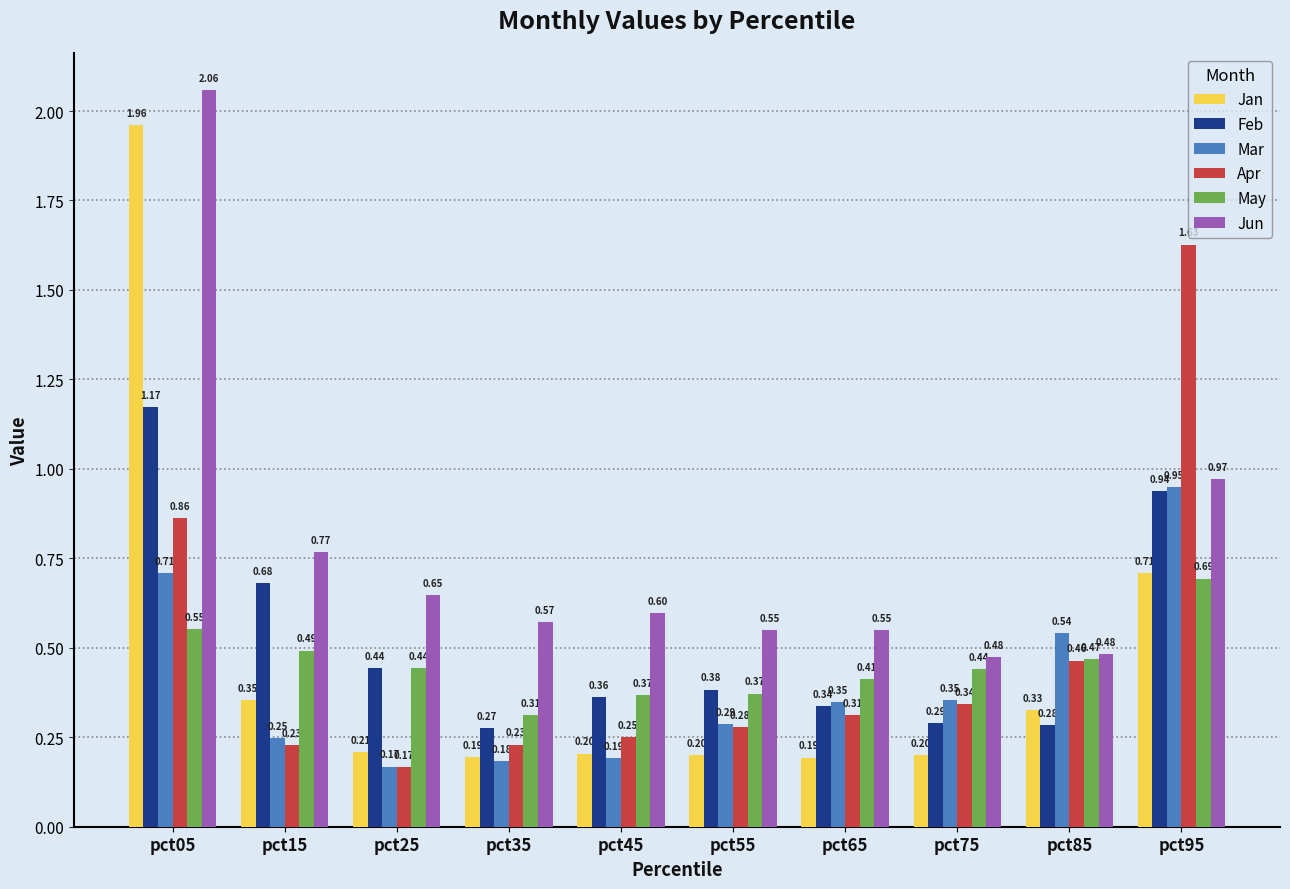

Rank the series at pct95 from highest to lowest value.

Apr, Jun, Mar, Feb, Jan, May